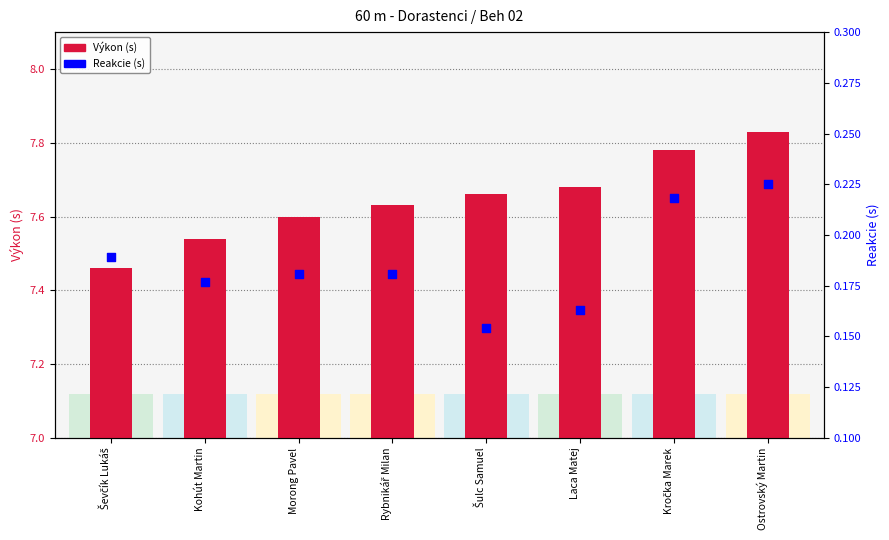

At how many categories does at least one series exceed 7?

8